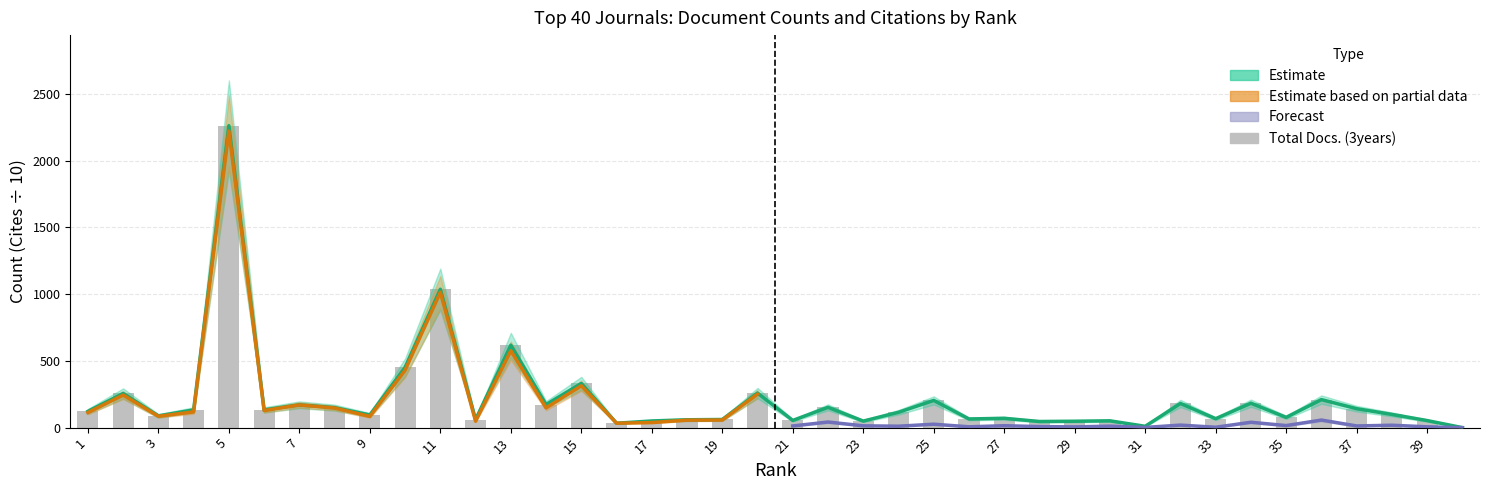

What value does the Citable Docs. (3years) series have at 6, to the nearest 100?

100